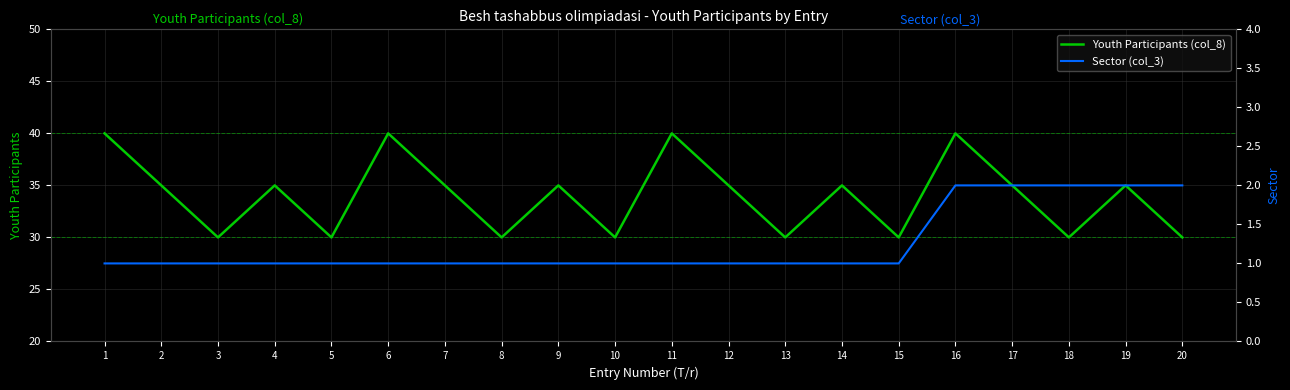

What are all the series names shown in the legend?

Youth Participants (col_8), Sector (col_3)